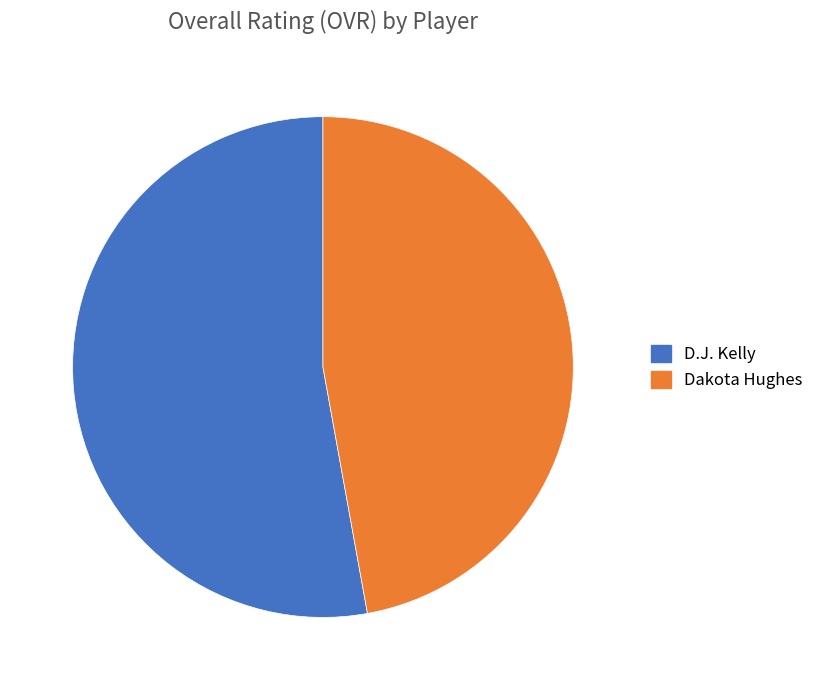

Which category has the biggest portion of the pie?

D.J. Kelly